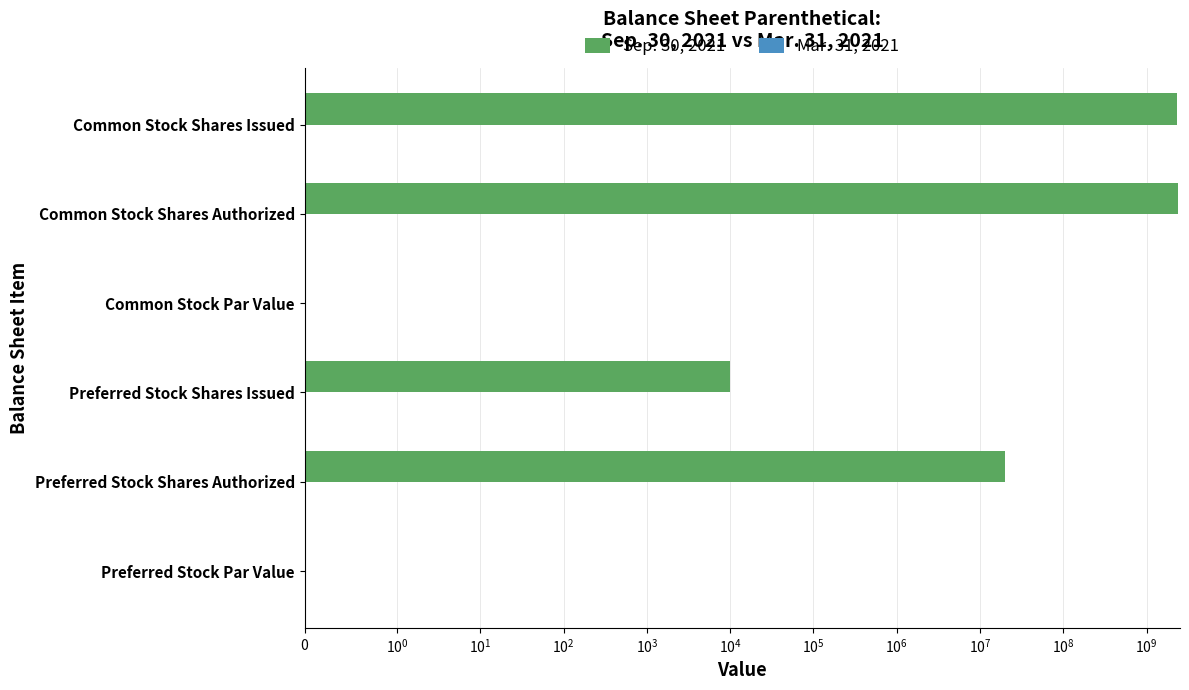

What are all the series names shown in the legend?

Sep. 30, 2021, Mar. 31, 2021